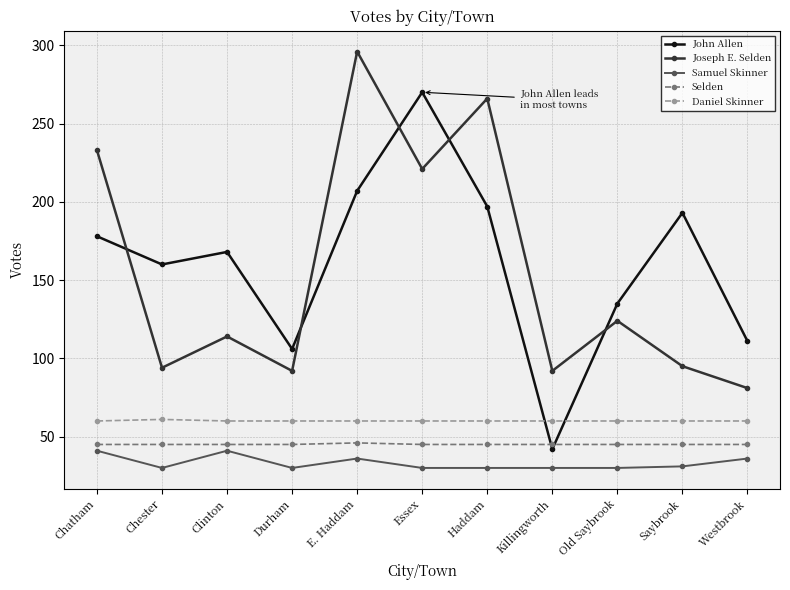

Which series changed the most between Chatham and Westbrook?

Joseph E. Selden